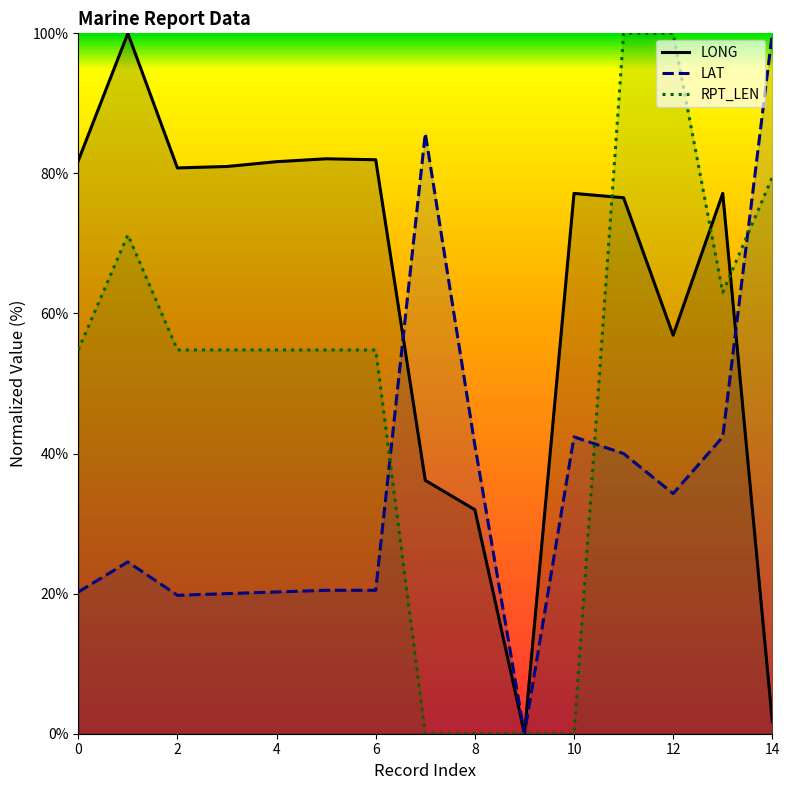

List the series in order of their peak value, highest first.

LONG, LAT, RPT_LEN